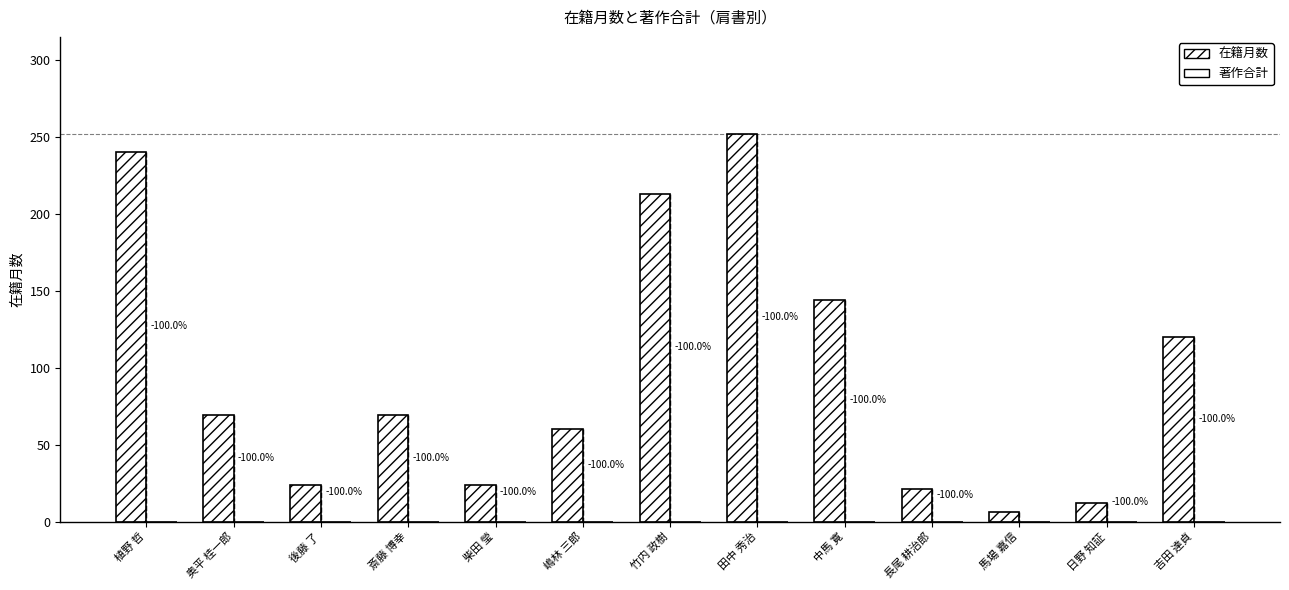

How many bars are there in total?

13